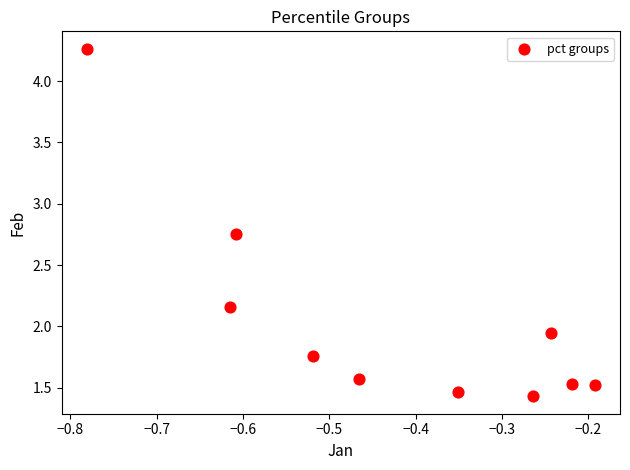

What is the average X value?

-0.4